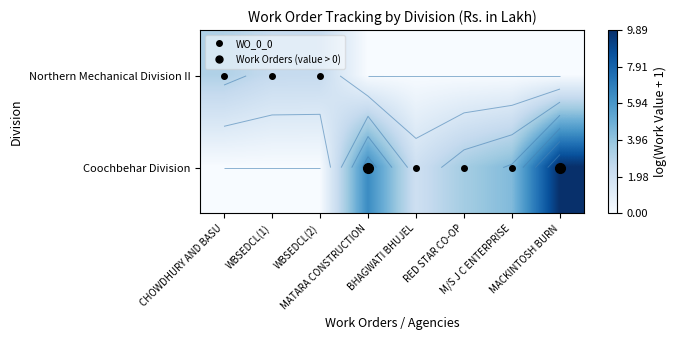

At which category does the chart reach its peak across all series?

MACKINTOSH BURN